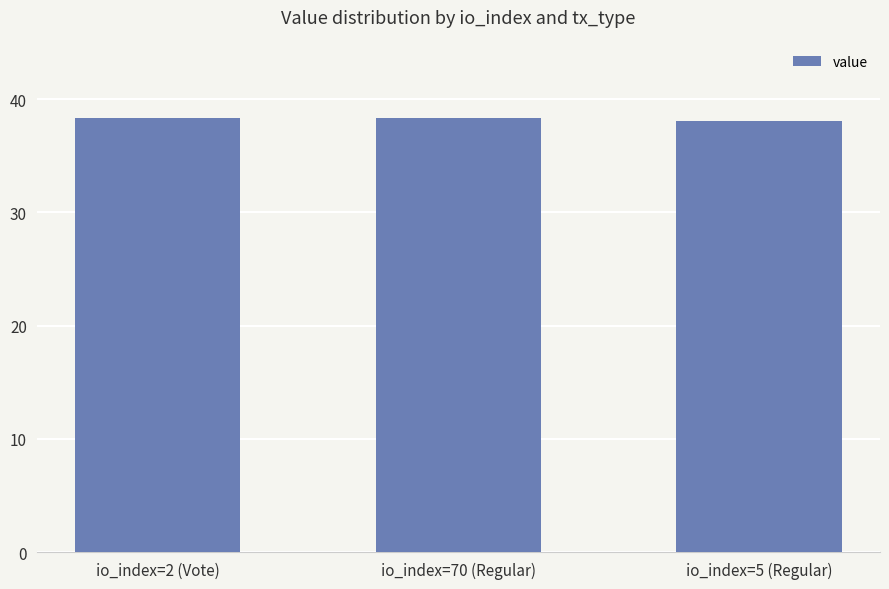

Approximately how many times larger is the value at io_index=2 (Vote) compared to io_index=5 (Regular)?

1.0